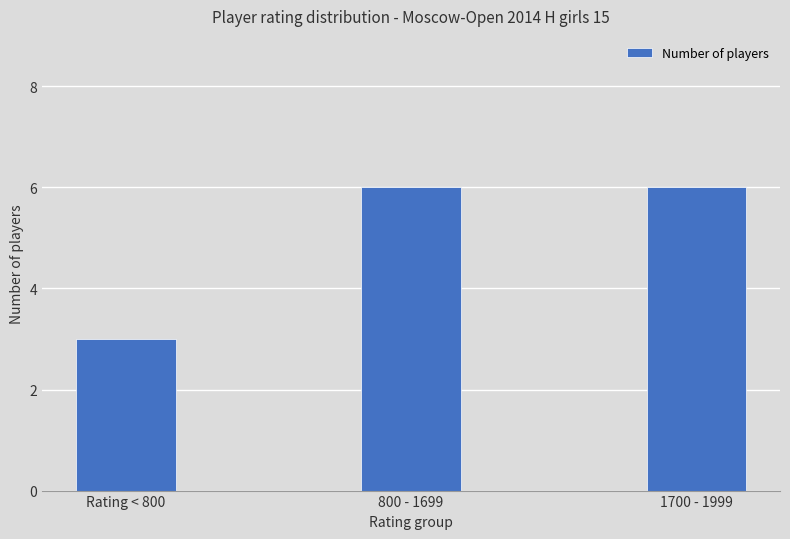

What is the smallest value displayed?

3